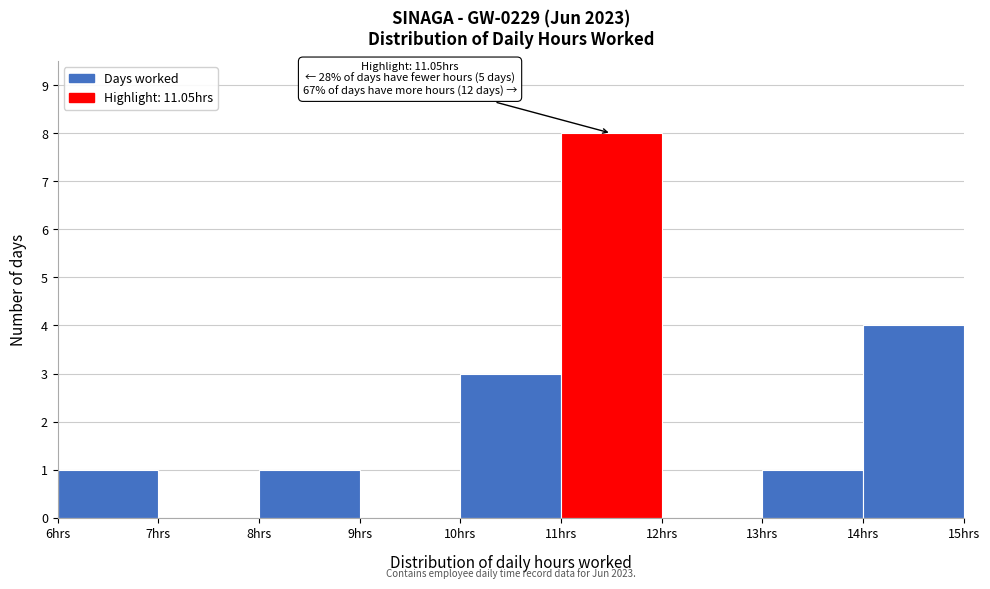

Which range on the x-axis has the tallest bar?

11 to 12